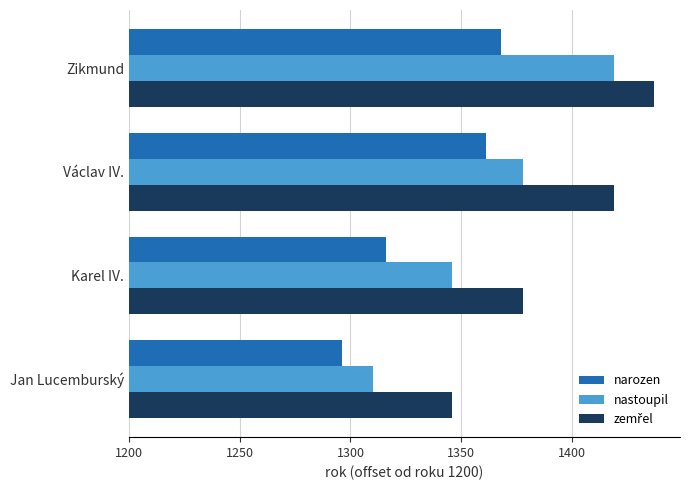

Which label corresponds to the largest value in the chart?

Zikmund